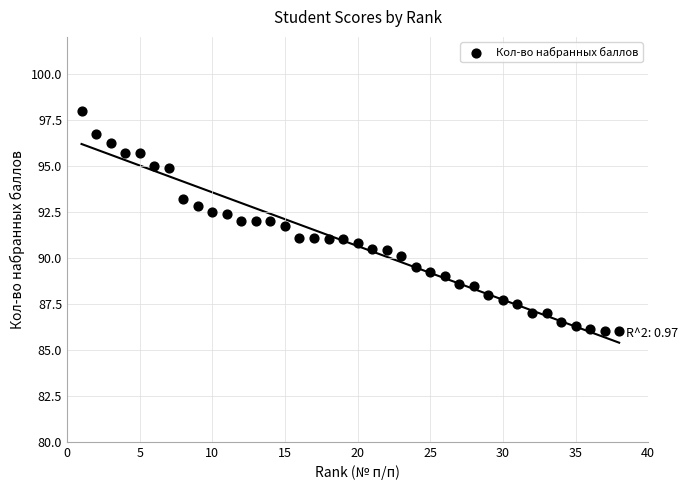

What is the range of Y values (max minus min)?

12.0